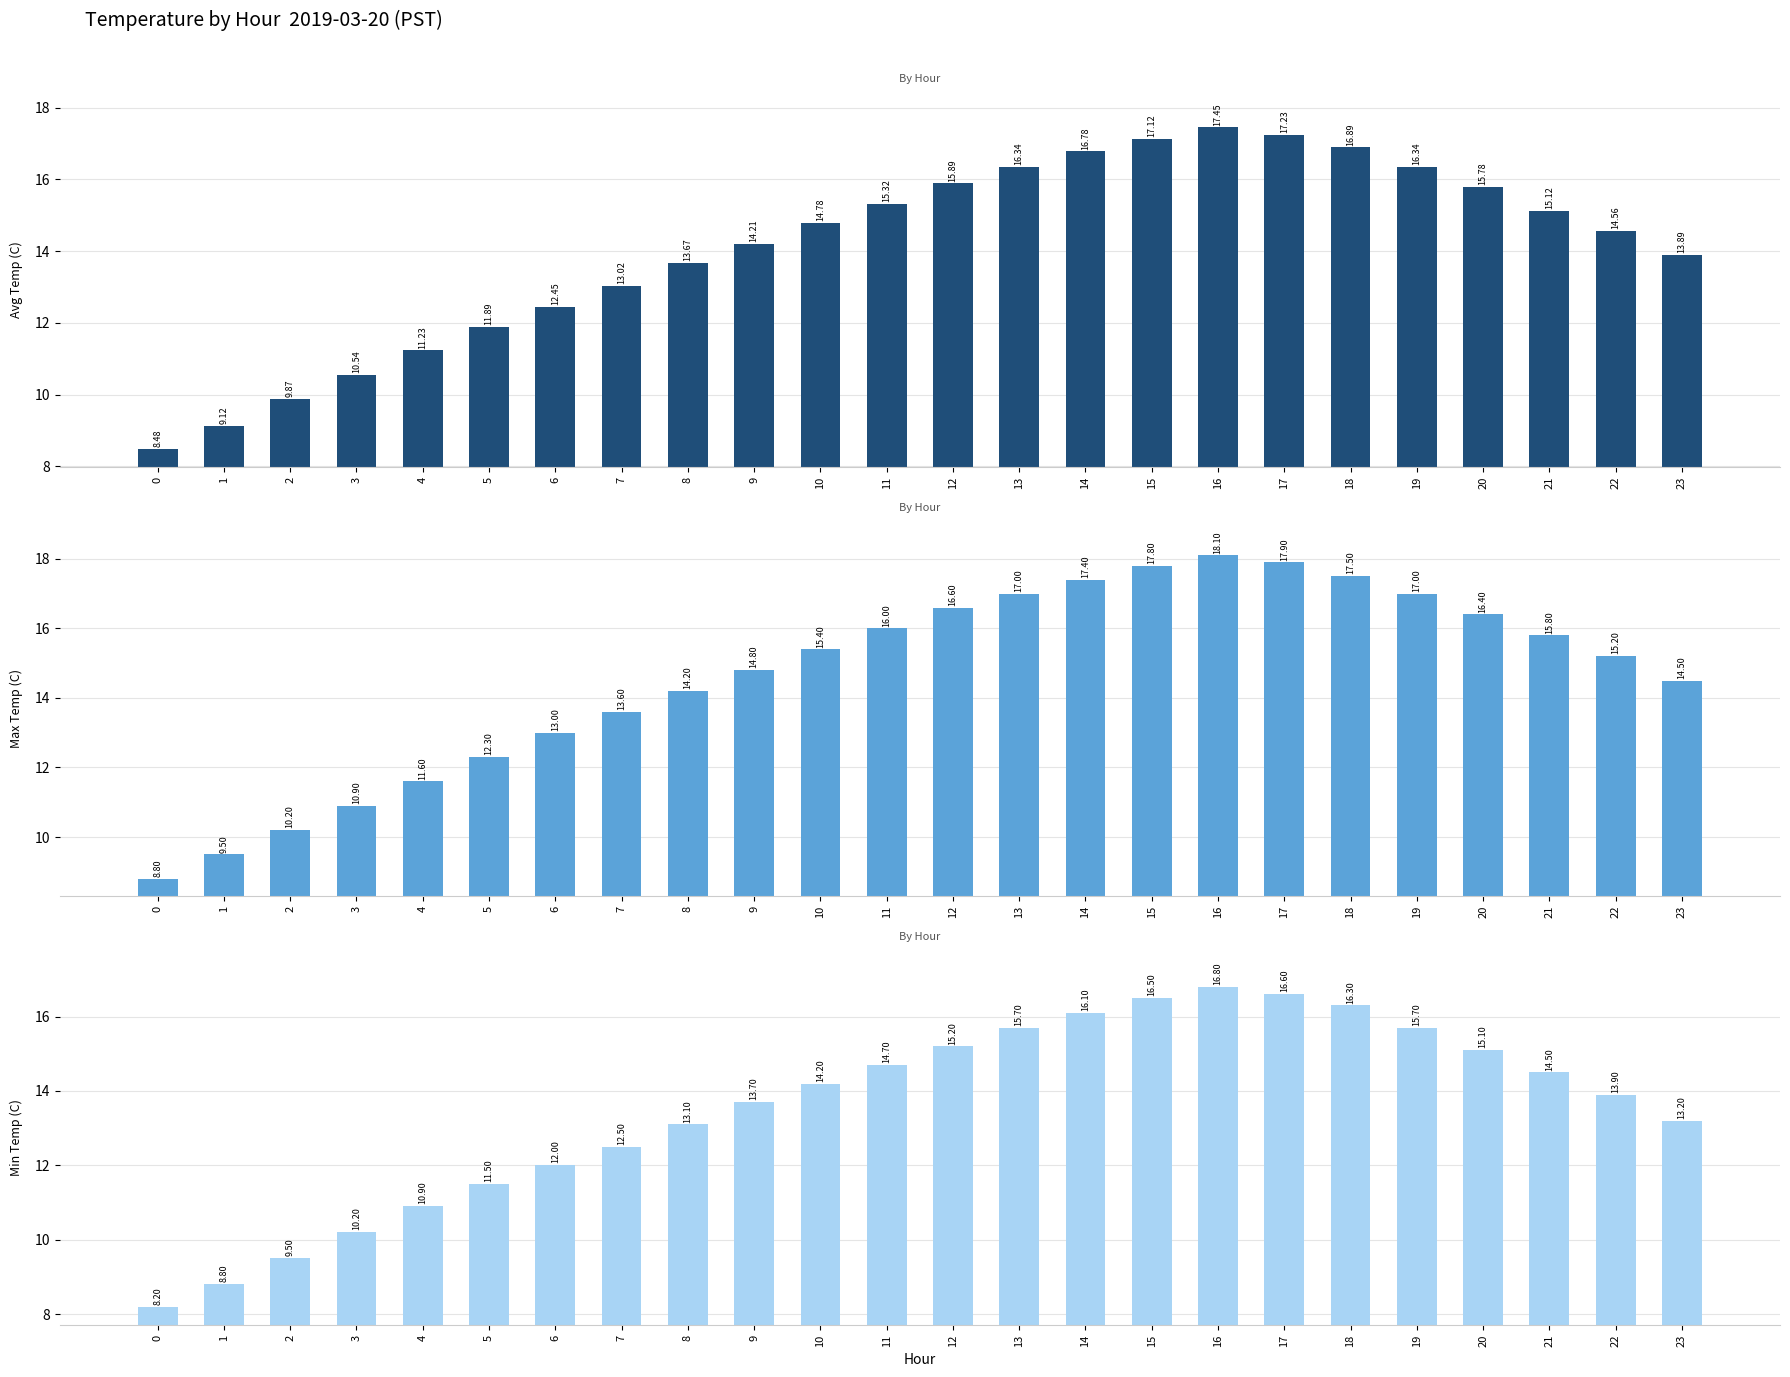

How many groups of bars are there?

24